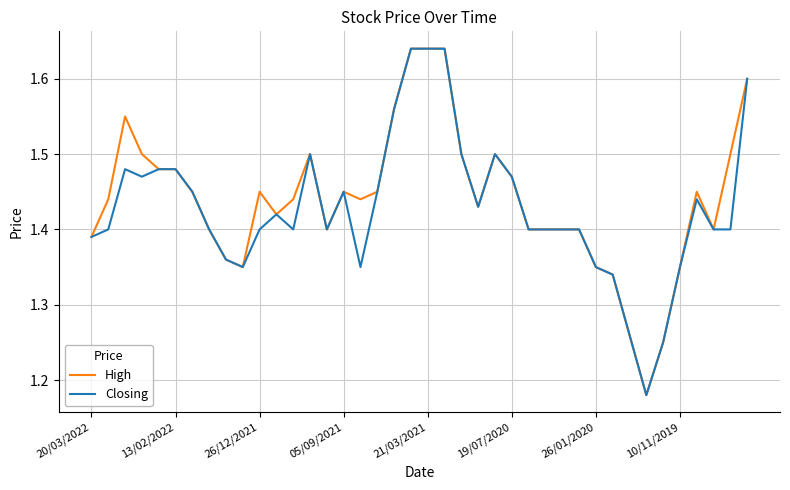

True or false: Closing and High intersect in this chart.

False